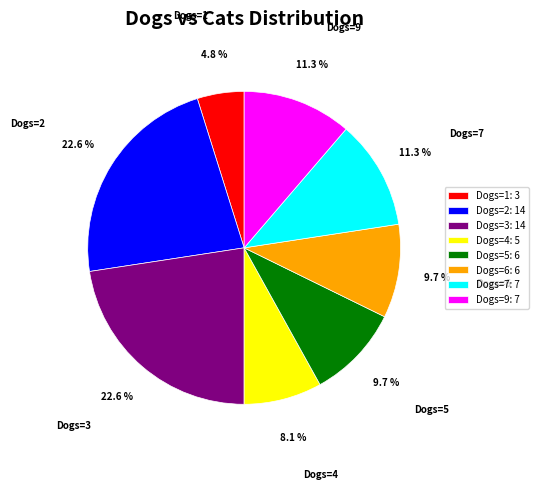

What portion of the pie excludes Dogs=3: 14?

77.4%